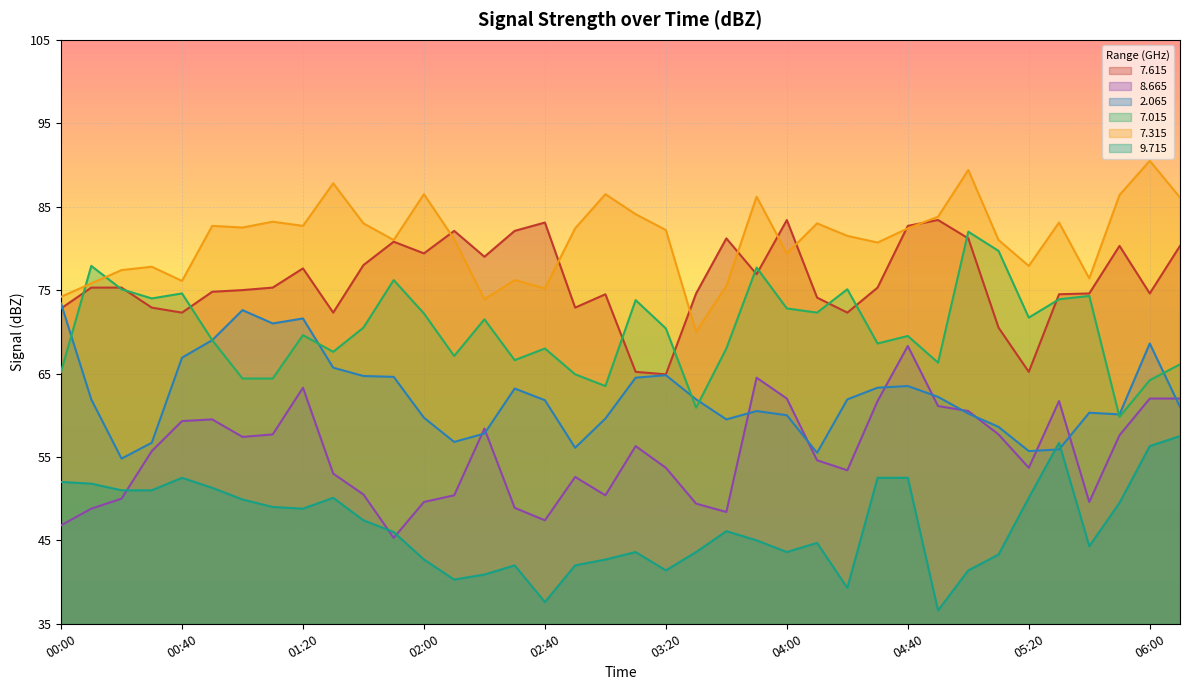

What is the smallest value displayed?

36.6